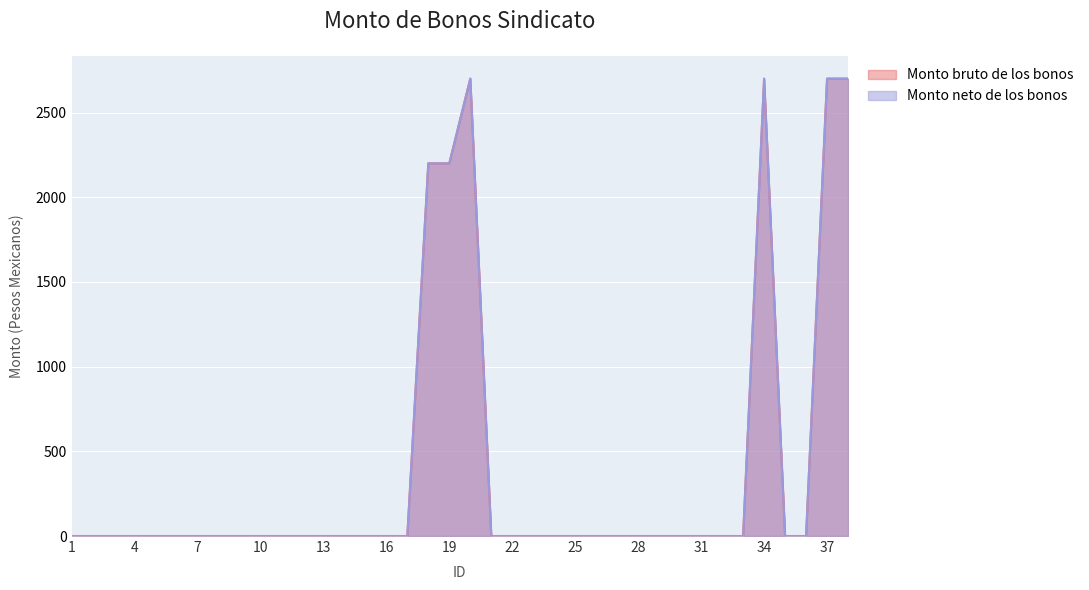

What is the maximum value for Monto bruto de los bonos?

2700